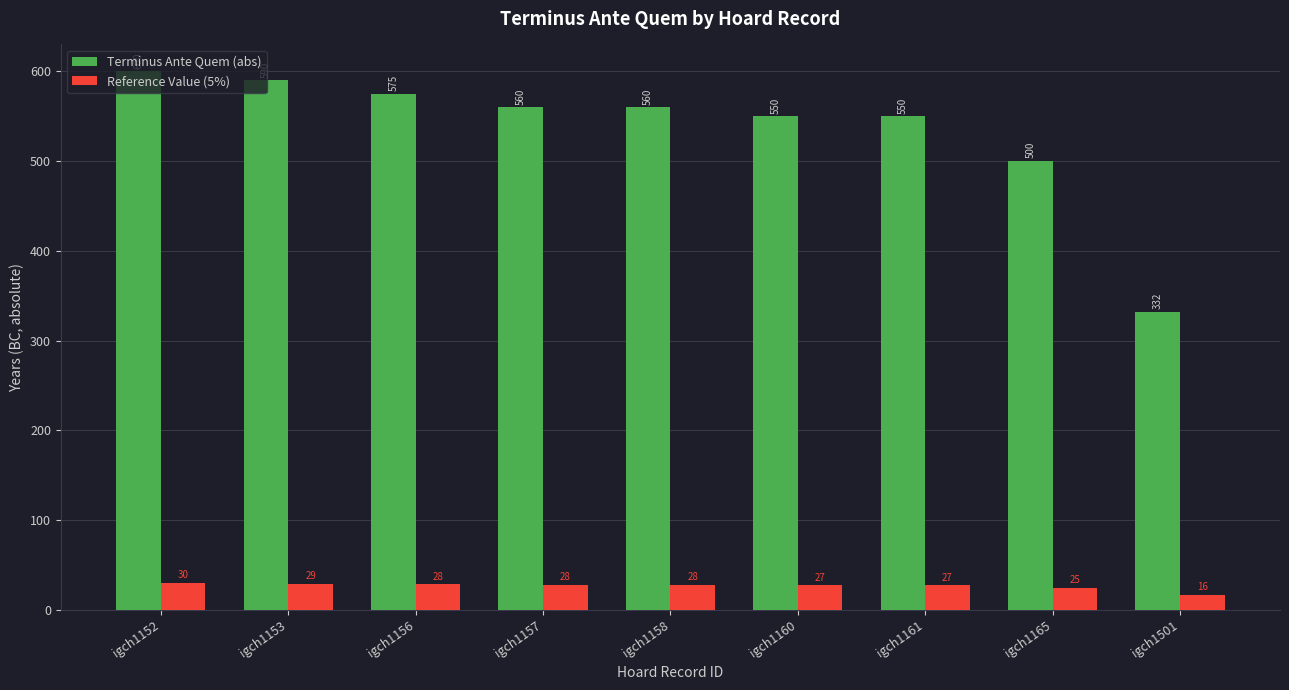

Which series has the largest range (max minus min)?

Terminus Ante Quem (abs)